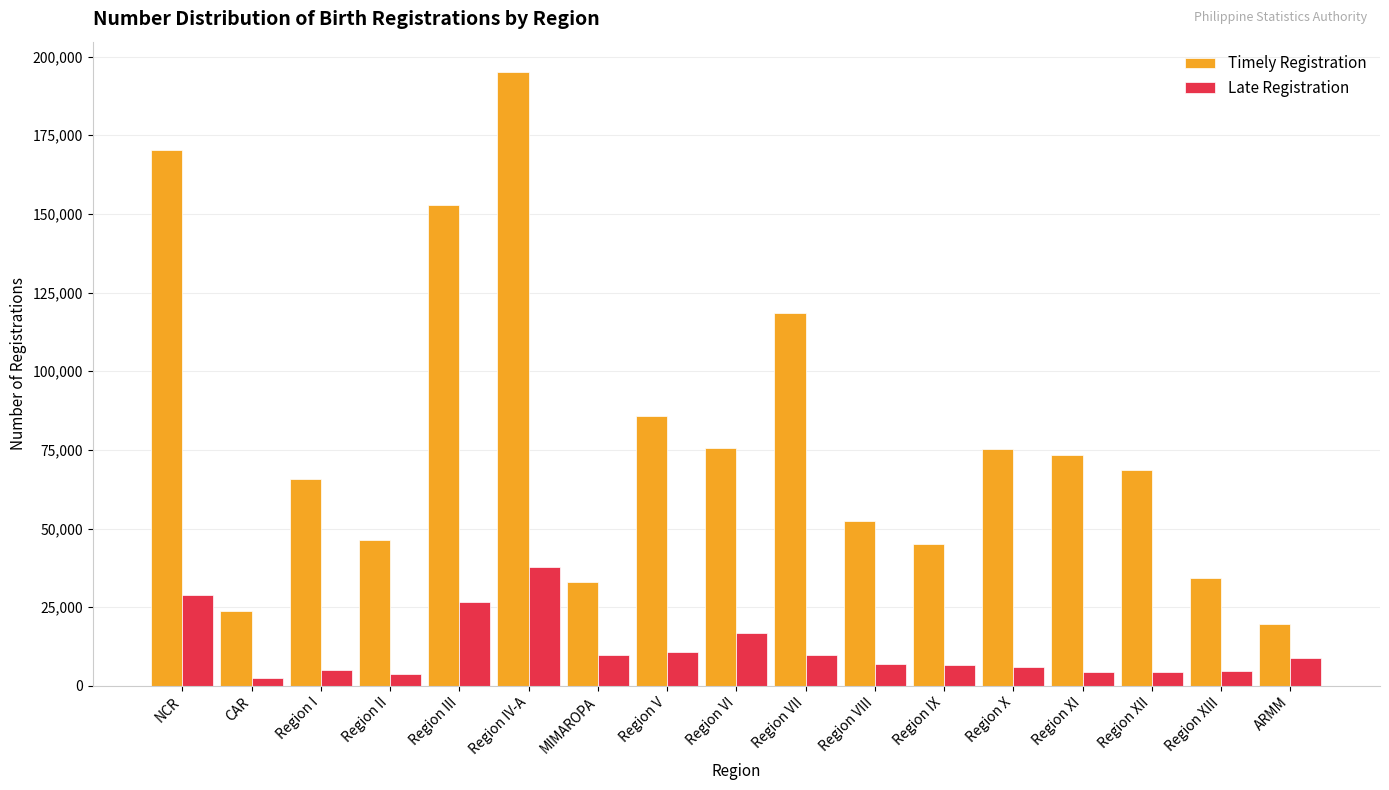

What is the difference between the maximum and minimum values in the Late Registration series?

35233